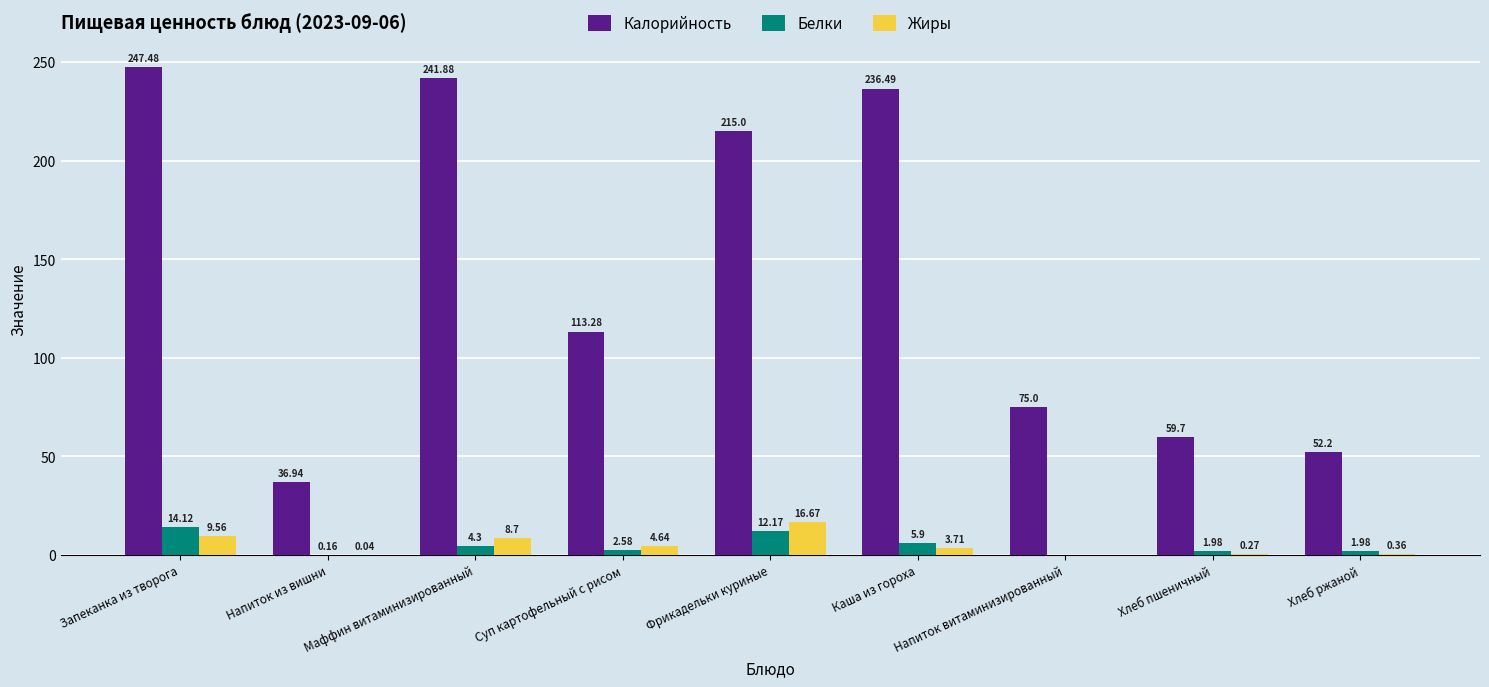

What is the total value across all series at Напиток витаминизированный?

75.0